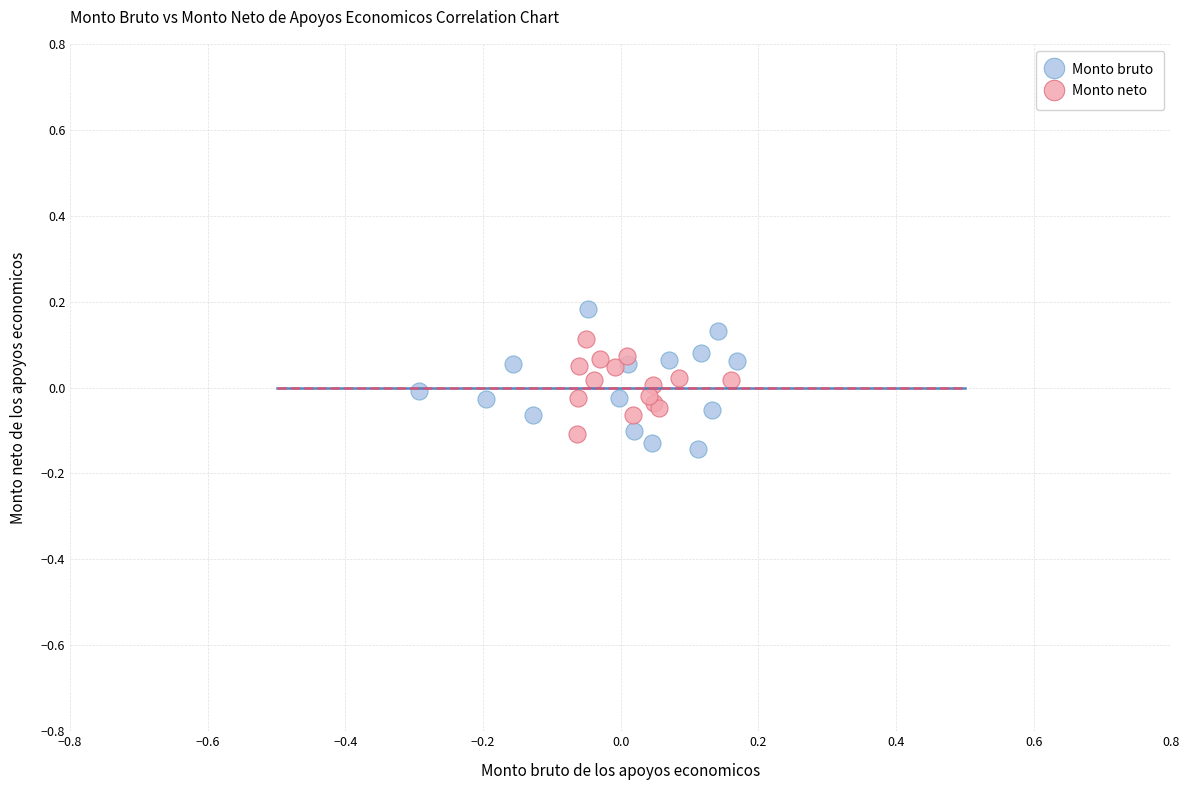

Which series reaches the maximum Y coordinate?

Monto bruto